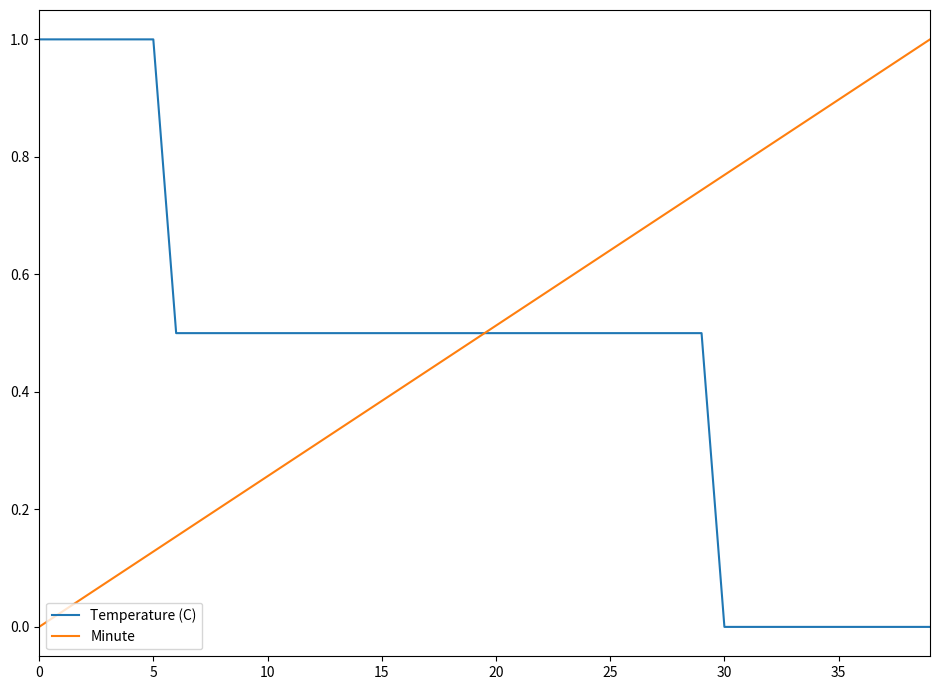

Which series has the largest total across all categories?

Minute